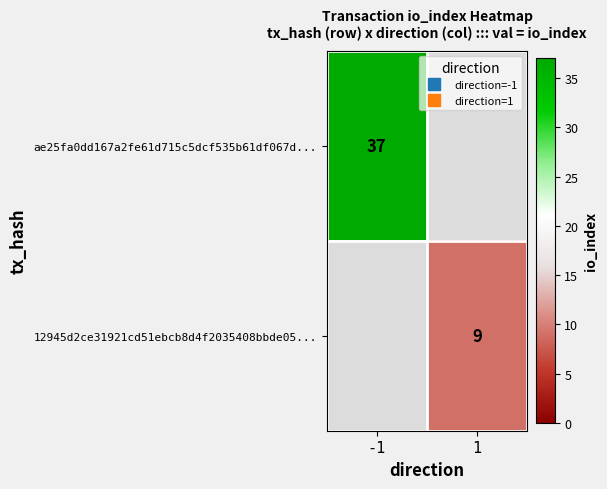

What is the maximum value shown in the chart?

37.0